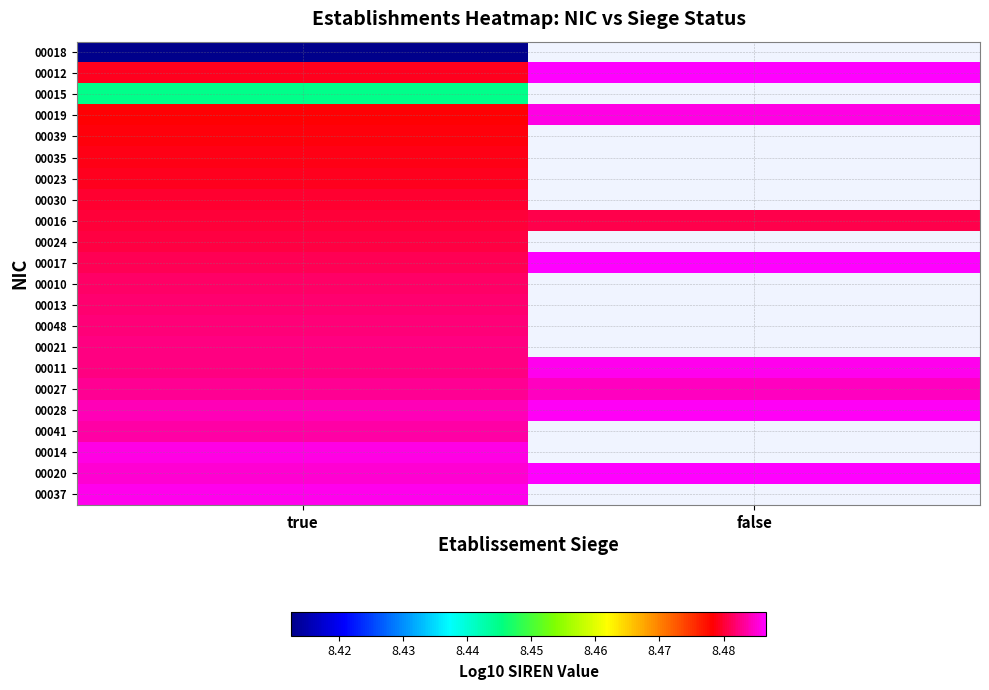

At how many categories does at least one series exceed 8?

2